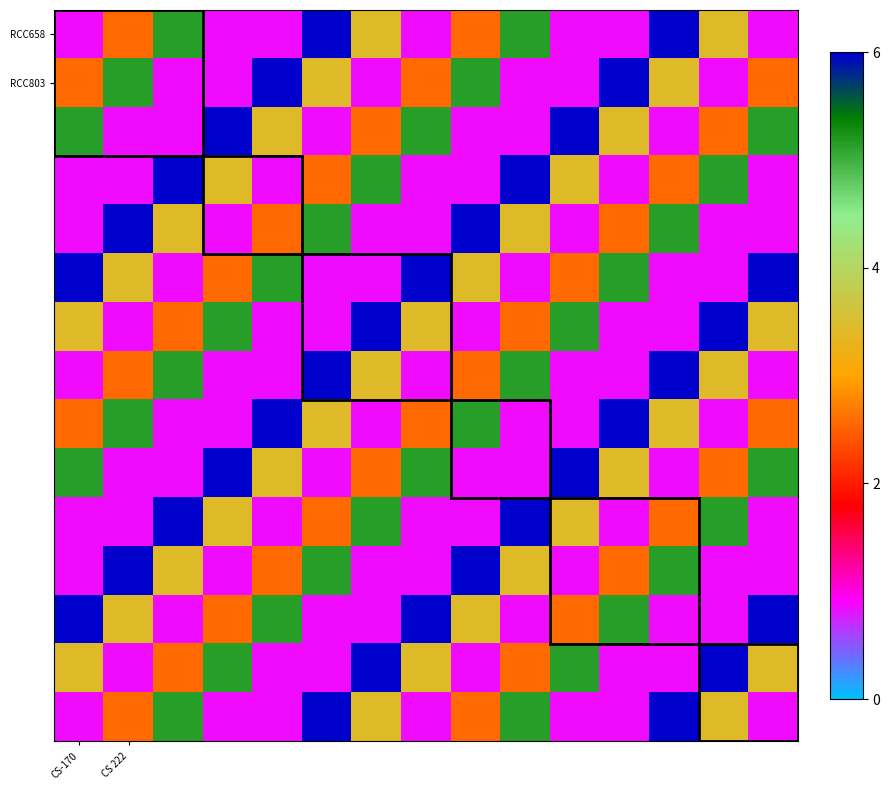

At which category is the sum across all series the highest?

5